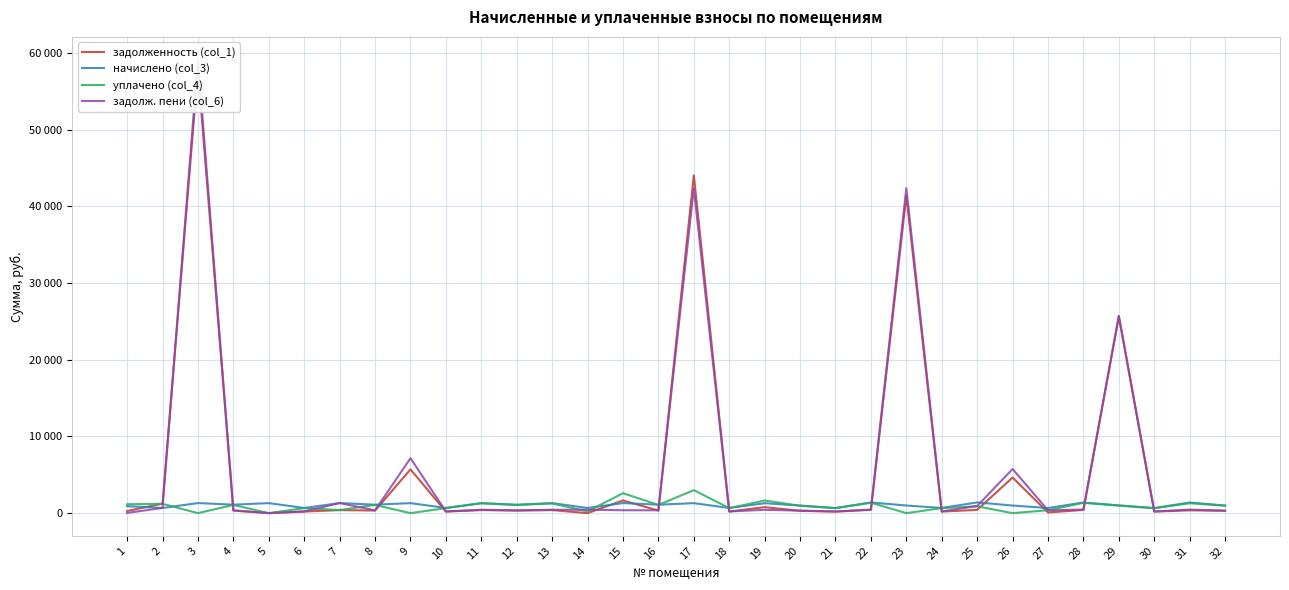

At which category is the sum across all series the highest?

3